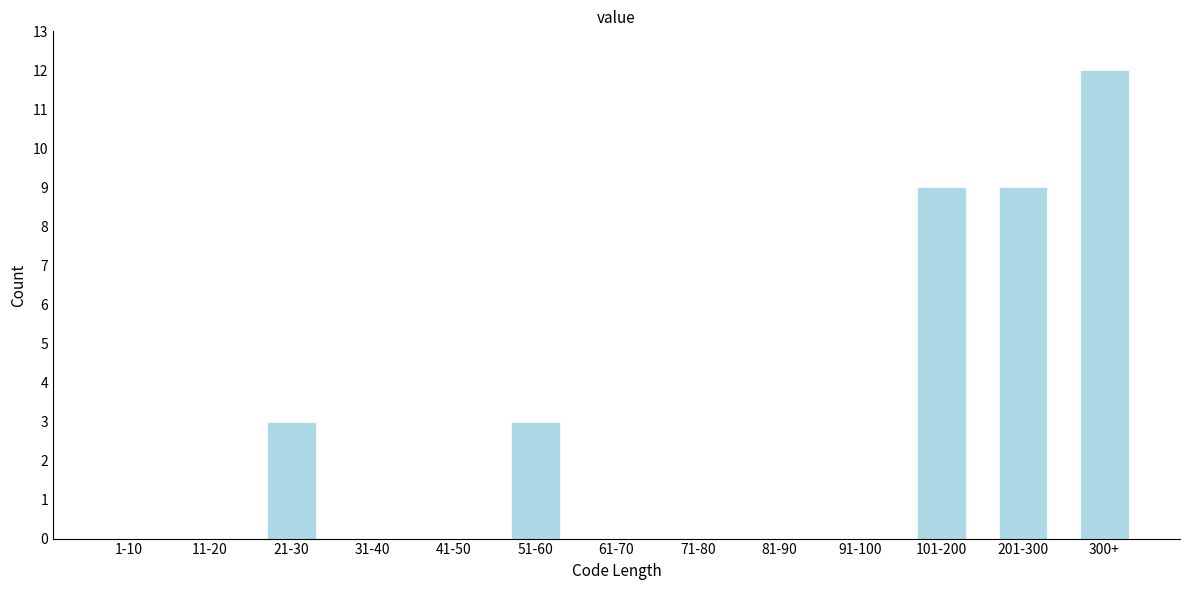

Reading left to right, what are all the values shown in this chart?

1-10=0	11-20=0	21-30=3	31-40=0	41-50=0	51-60=3	61-70=0	71-80=0	81-90=0	91-100=0	101-200=9	201-300=9	300+=12